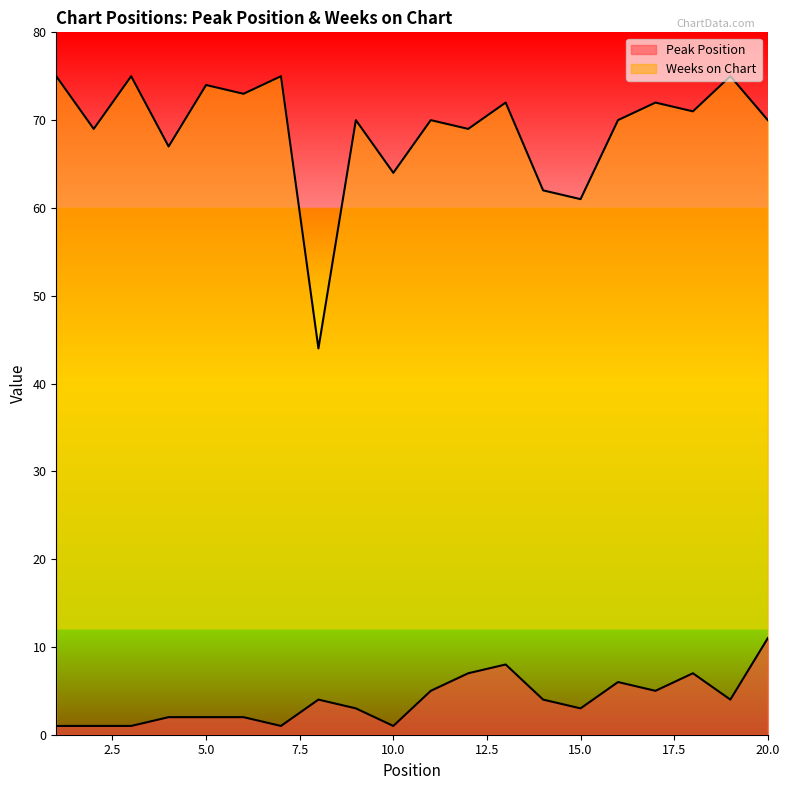

How many series are shown in this chart?

2